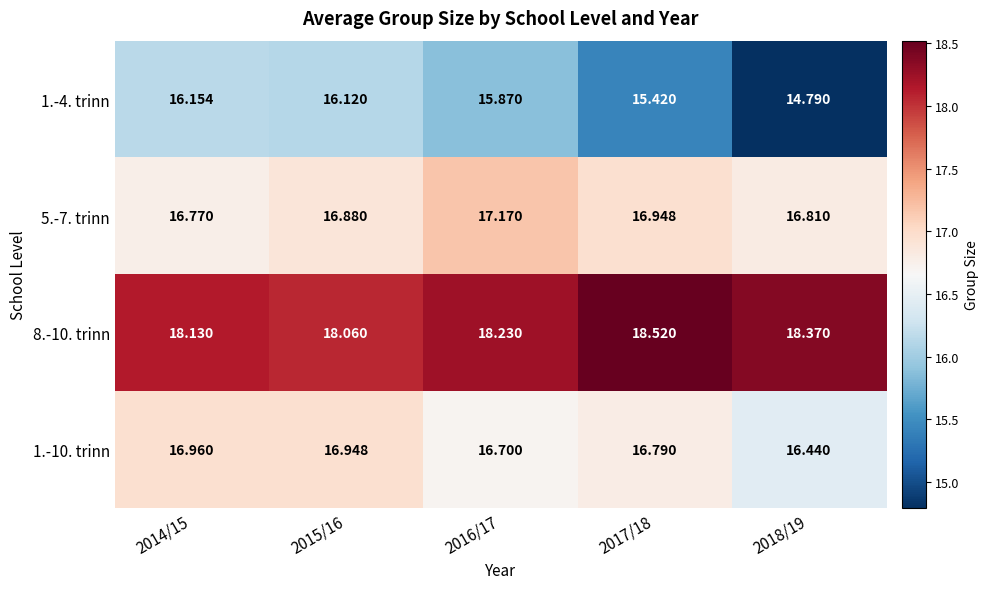

Is the value of 1.-4. trinn at 2017/18 greater than the value of 8.-10. trinn at 2015/16?

No